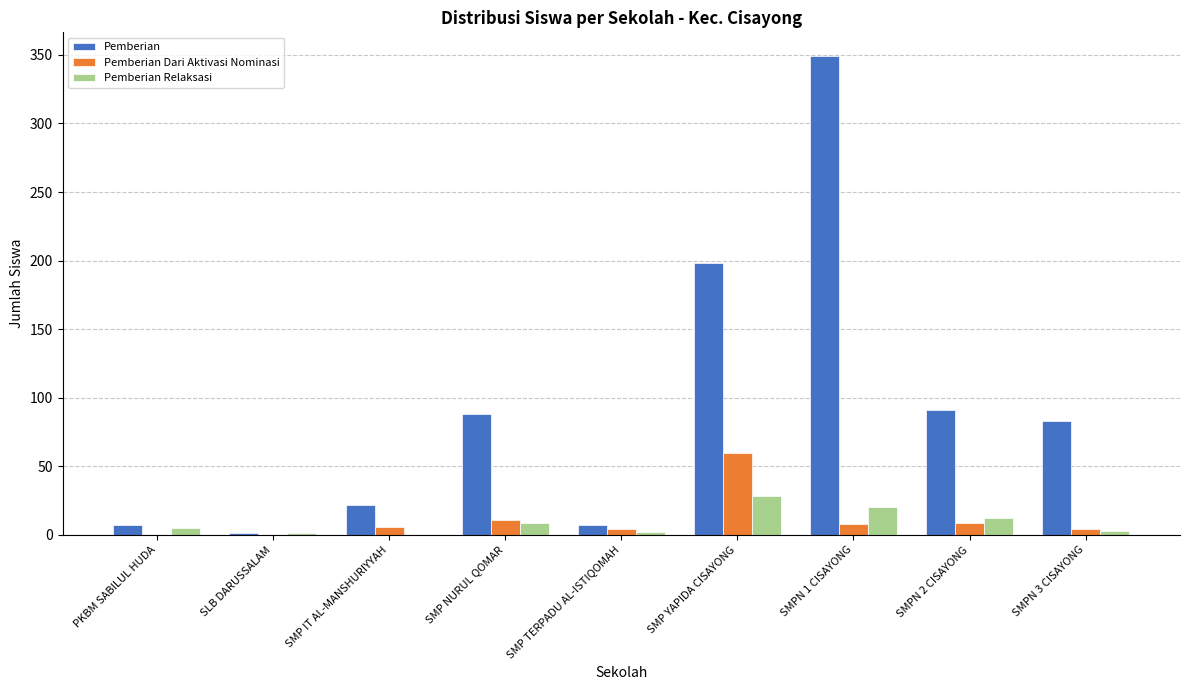

The Pemberian series shows 45 at SMP NURUL QOMAR. True or false?

False